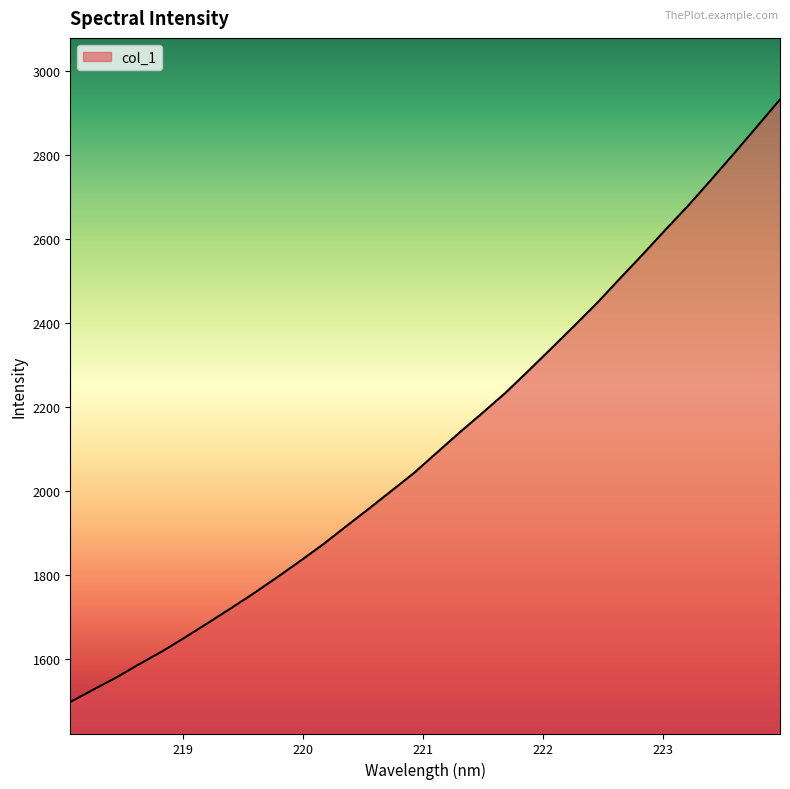

What is the average value?

2120.6